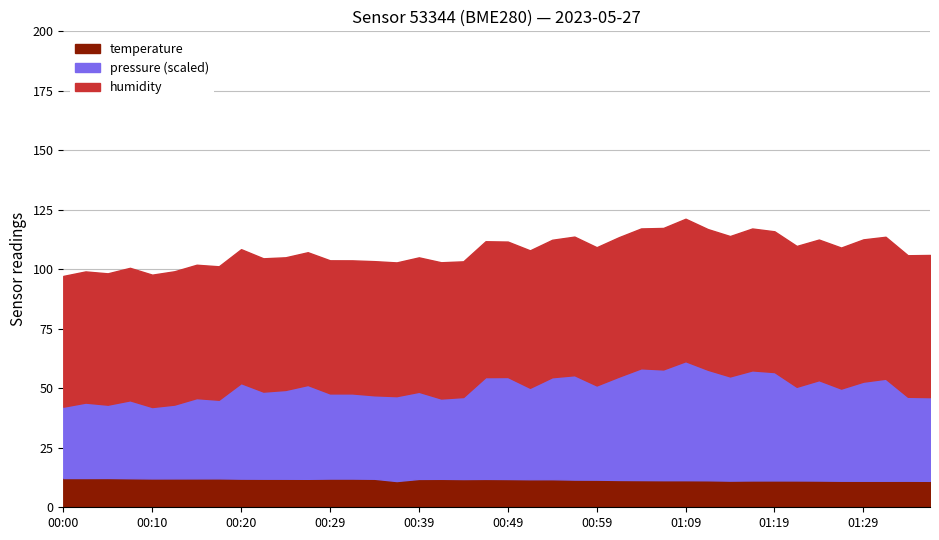

At which category is the sum across all series the highest?

01:09